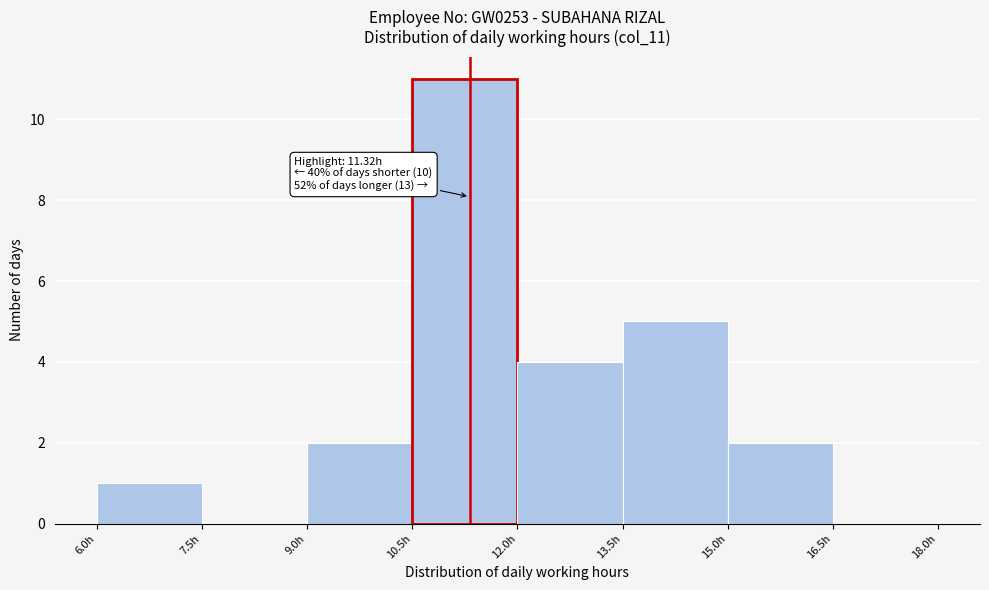

Which range on the x-axis has the tallest bar?

10.5 to 12.0